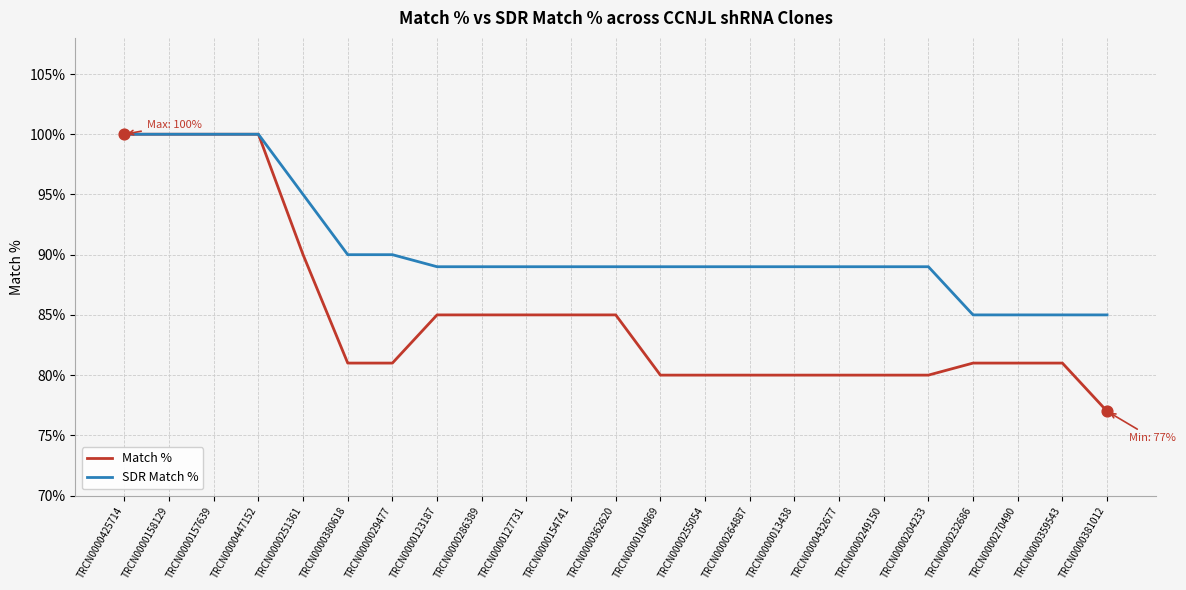

Is the value of SDR Match % at TRCN0000232686 greater than the value of Match % at TRCN0000432677?

Yes